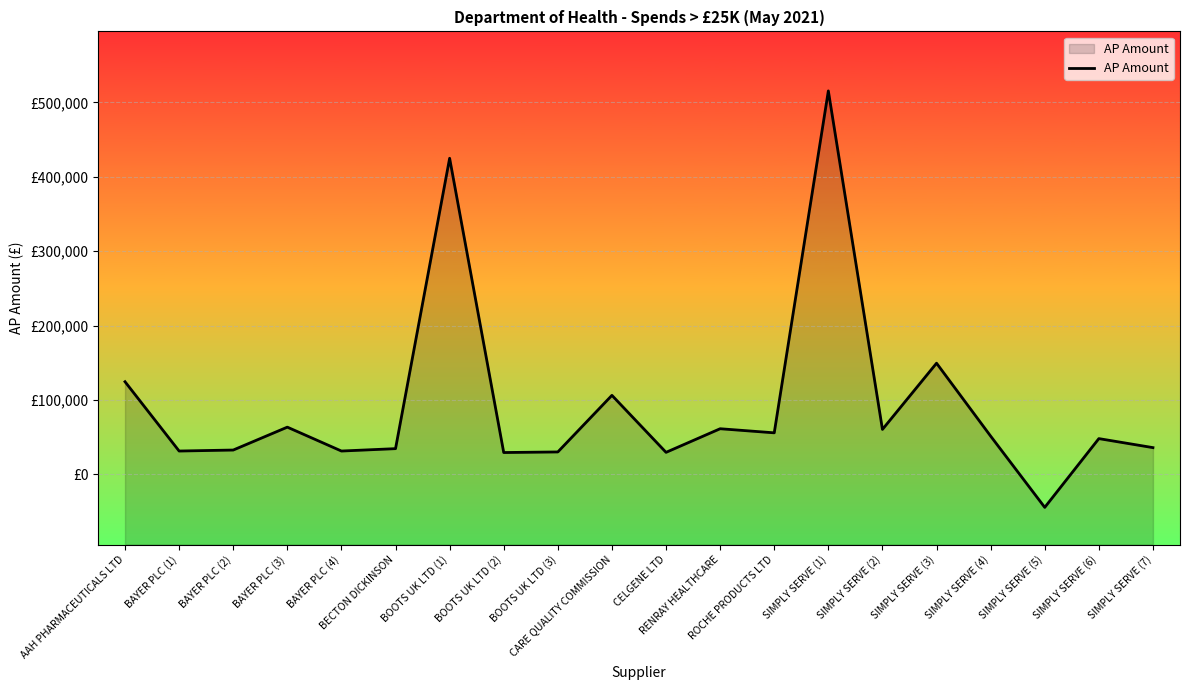

Reading right to left, extract all data points from this chart.

36061.2	48182.6	-44256.0	51516.0	149550.8	60534.4	515572.7	55948.5	61454.1	29715.3	106353.0	30253.2	29460.0	425033.0	34683.7	31479.7	63594.5	32816.1	31479.7	124641.5